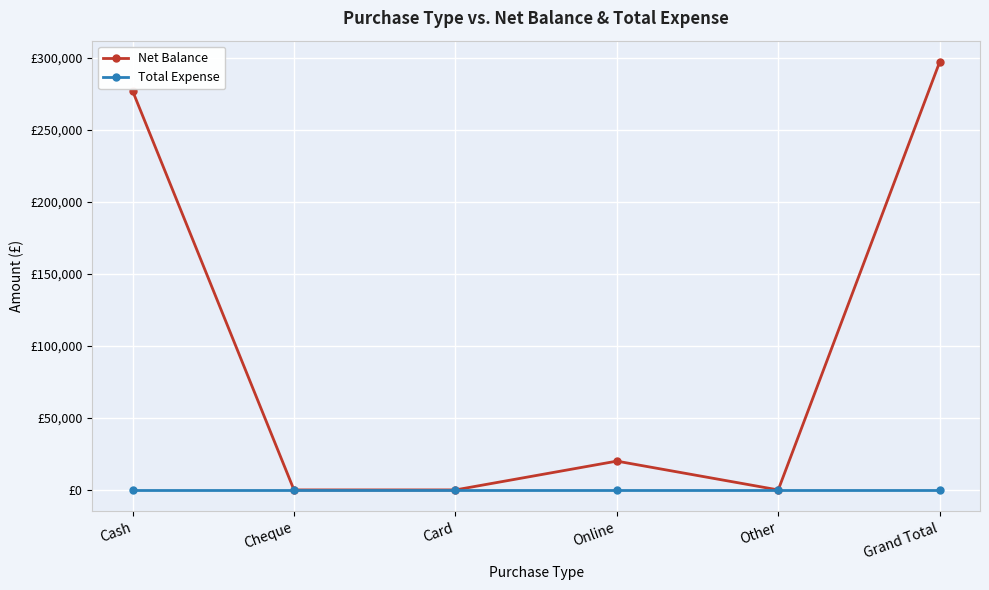

Is this an area chart (filled region under the line)?

No